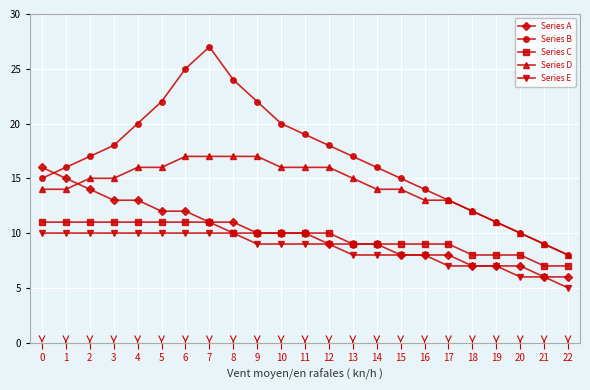

Which series has the widest spread of values?

Series B